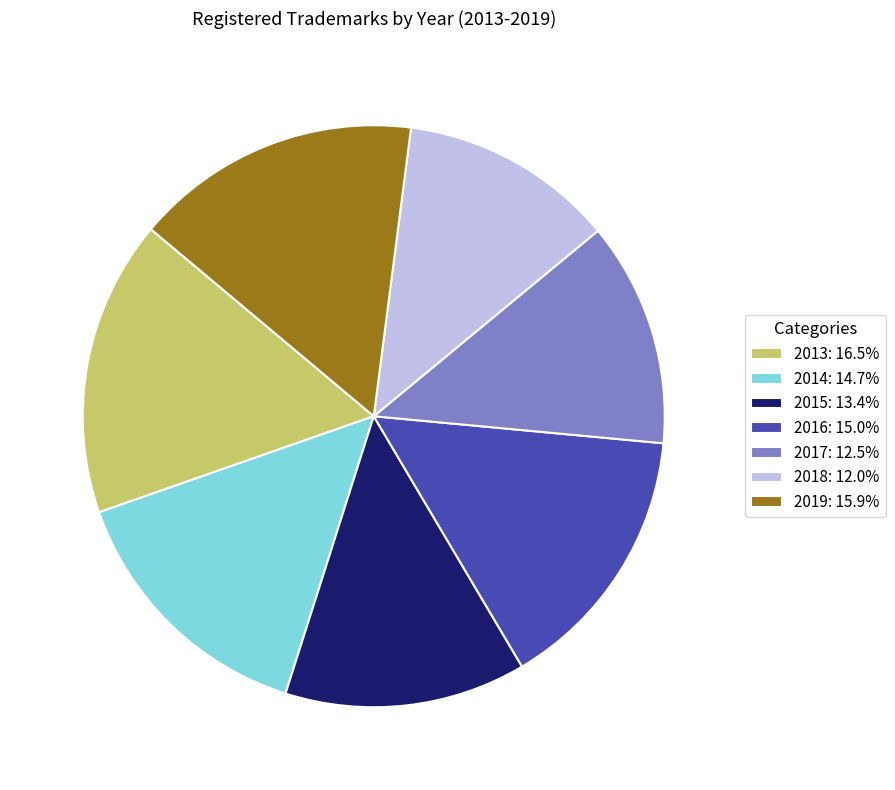

What is the ratio of the value at 2017: 12.5% to the value at 2014: 14.7%?

0.8